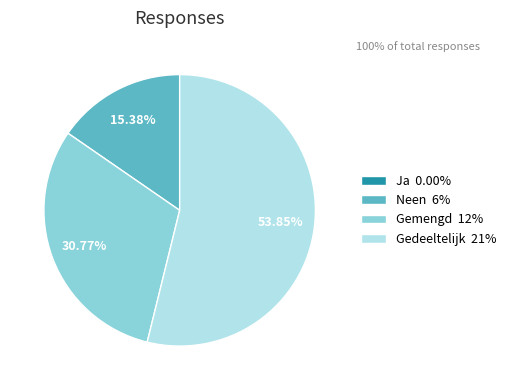

Is there a majority slice in this chart?

Yes